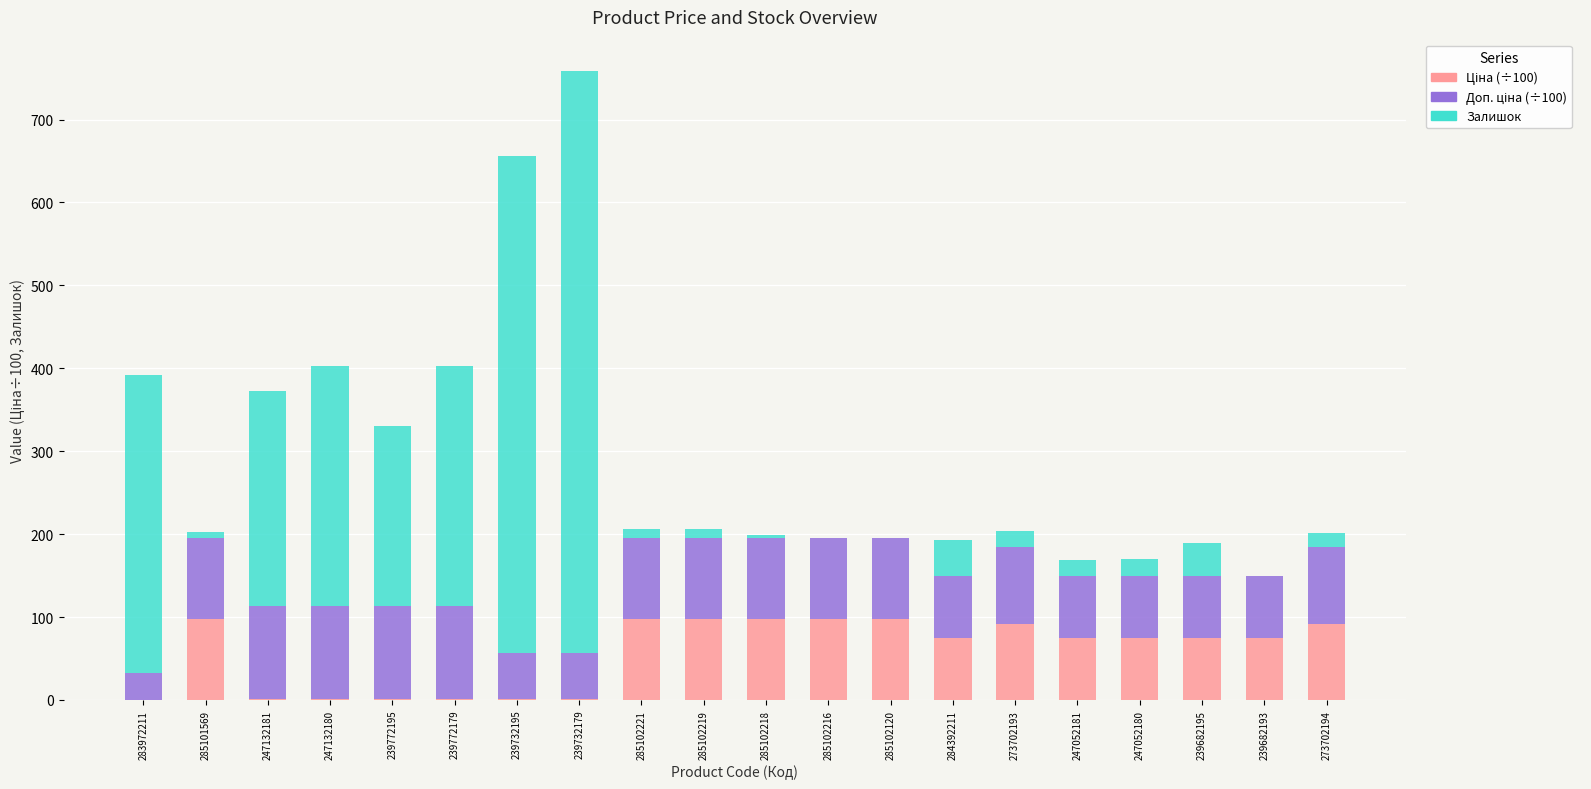

What is the total value across all series at 284392211?

192.9